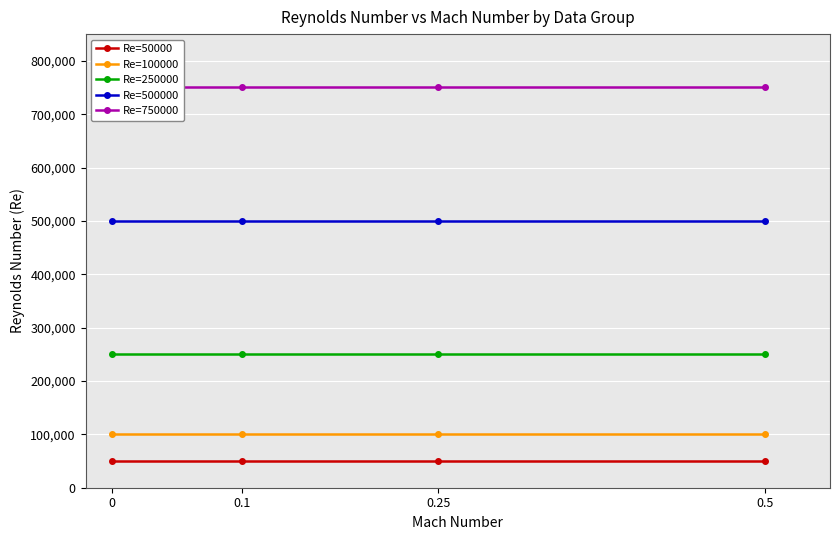

What is the highest value of the Re=500000 series?

500000